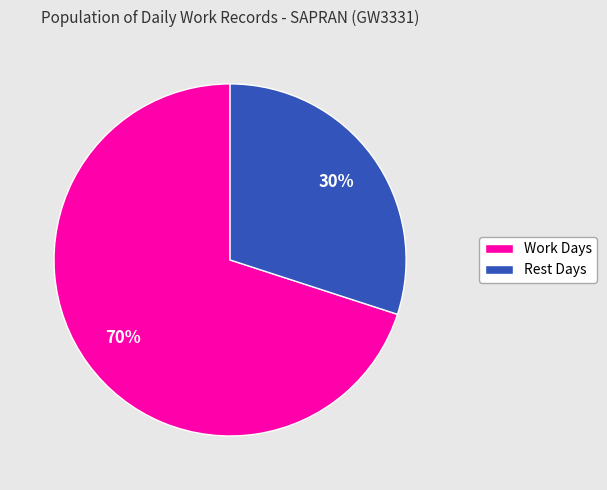

Between Rest Days and Work Days, which is larger?

Work Days